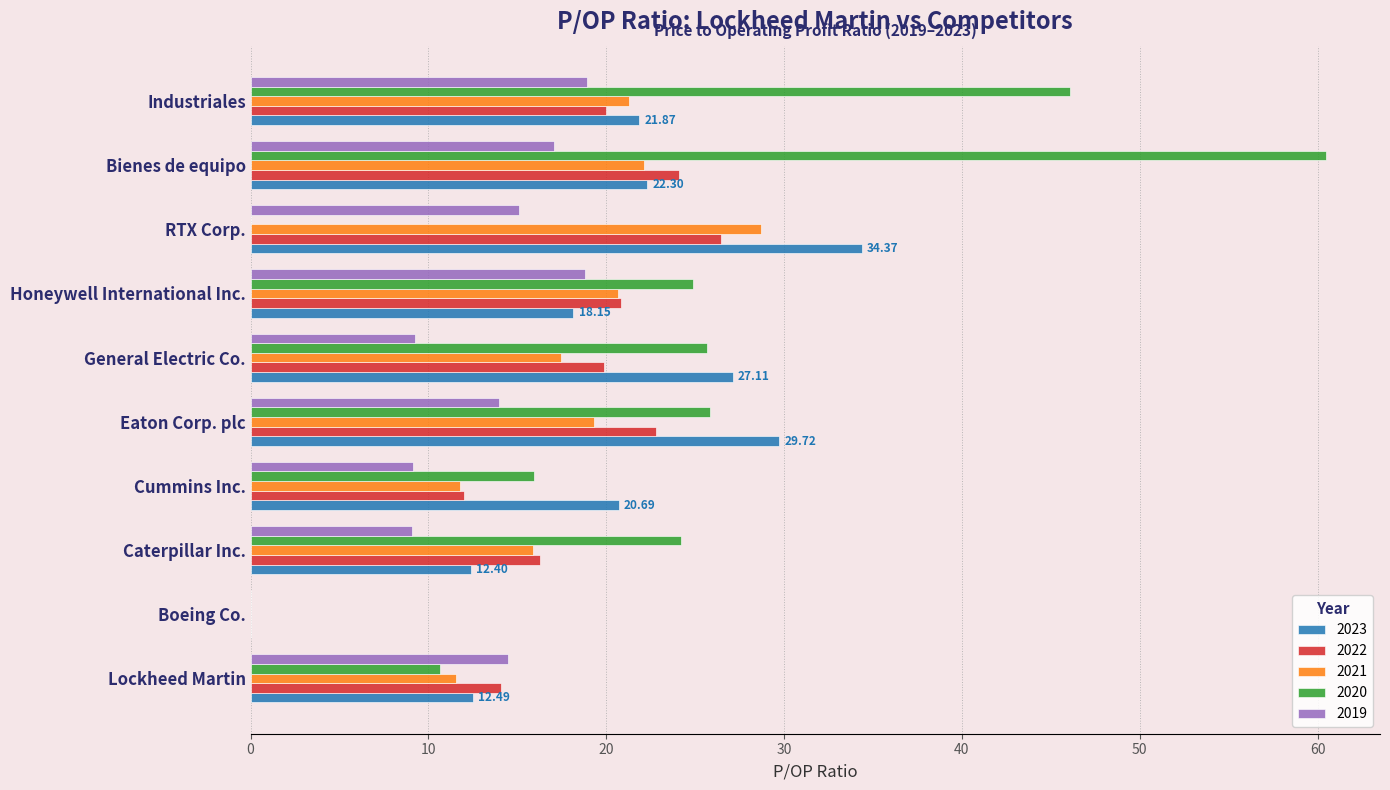

What value does the 2019 series have at Lockheed Martin?

14.5